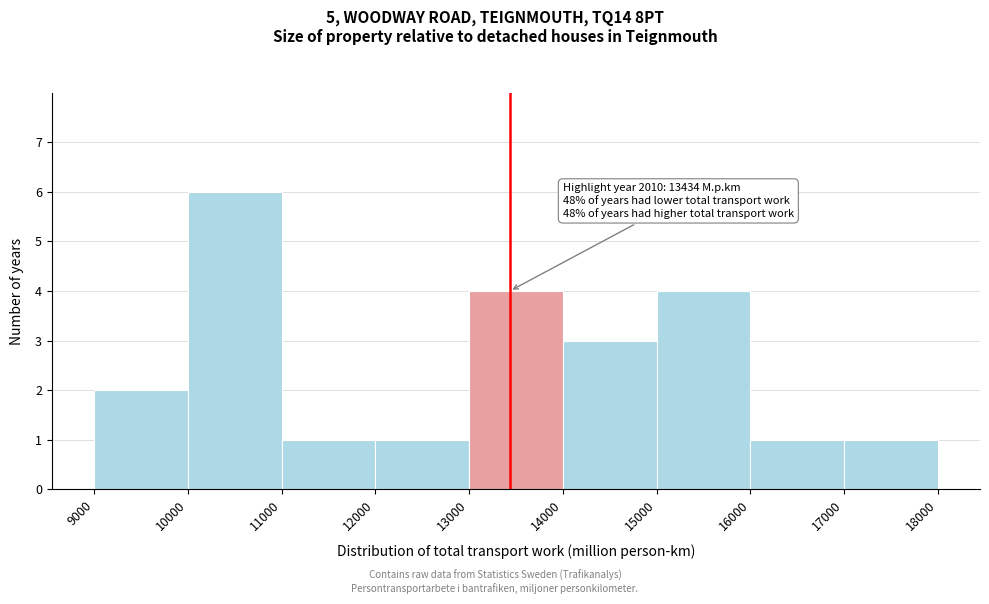

Which range on the x-axis has the tallest bar?

10000 to 11000